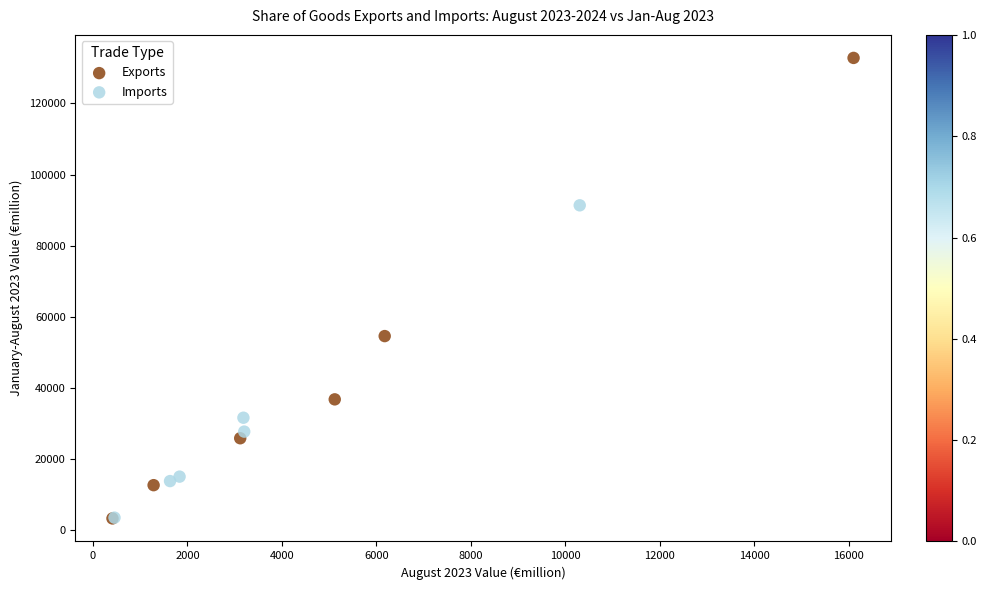

Which series has the largest Y range (max minus min)?

Exports